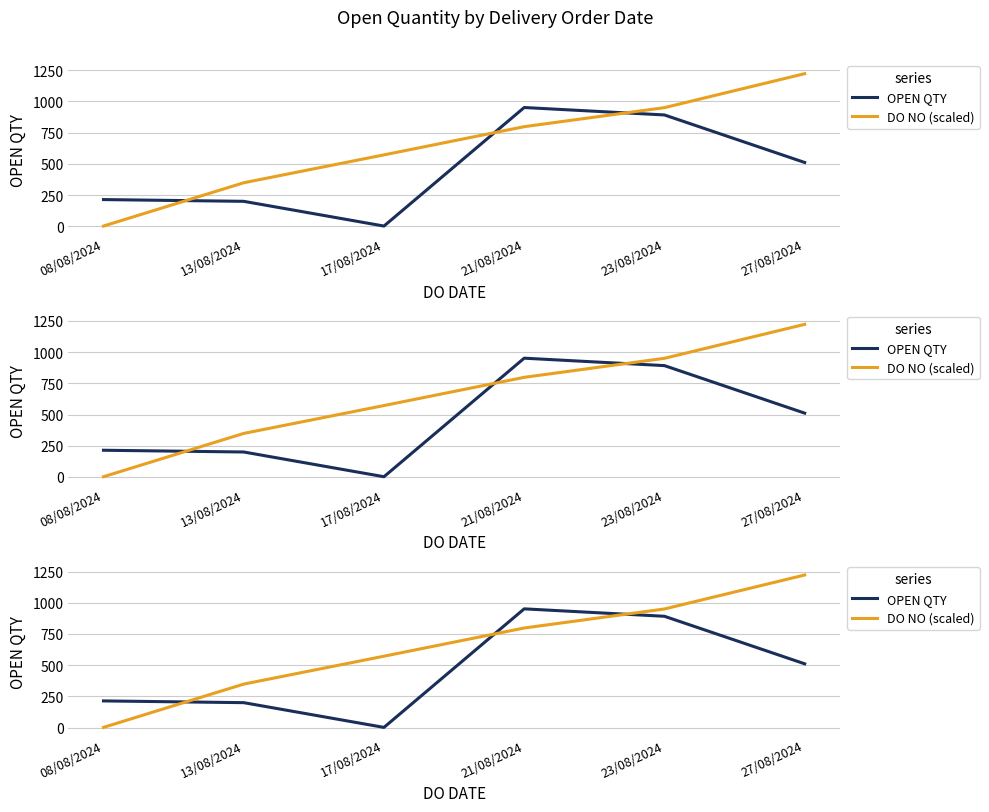

Reading left to right, what are all the values shown in this chart?

OPEN QTY: 08/08/2024=214.0	13/08/2024=200.0	17/08/2024=2.0	21/08/2024=951.0	23/08/2024=891.5	27/08/2024=511.0
DO NO (scaled): 08/08/2024=2.1	13/08/2024=348.6	17/08/2024=571.9	21/08/2024=797.7	23/08/2024=950.0	27/08/2024=1222.0